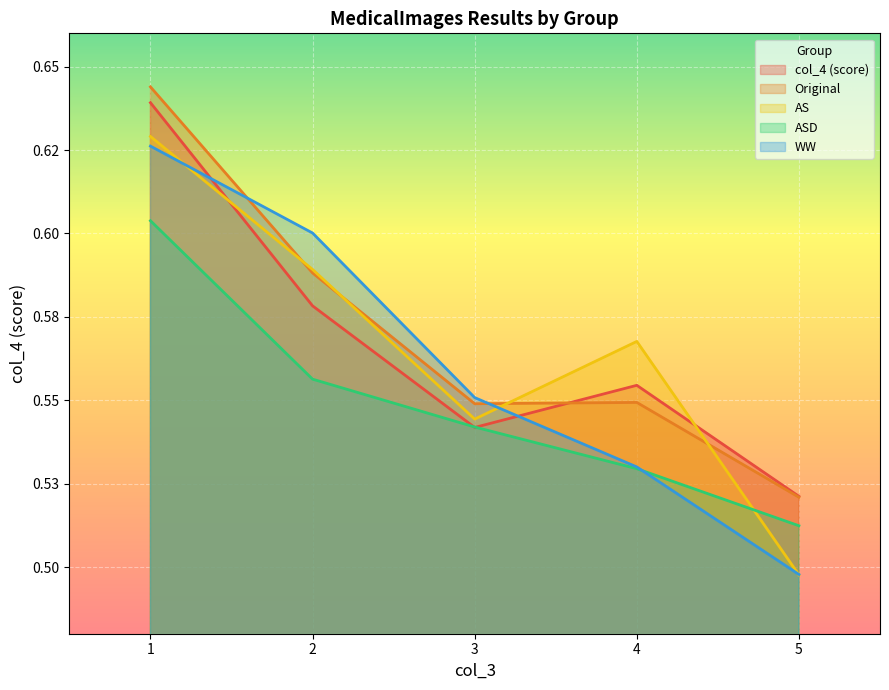

At which label is ASD closest to 0?

5